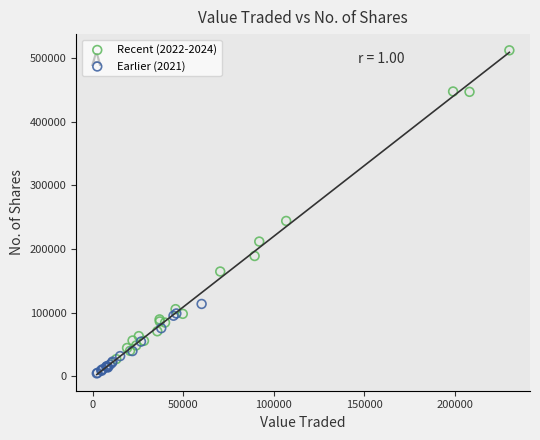

Which series contains the lowest Y value?

Earlier (2021)